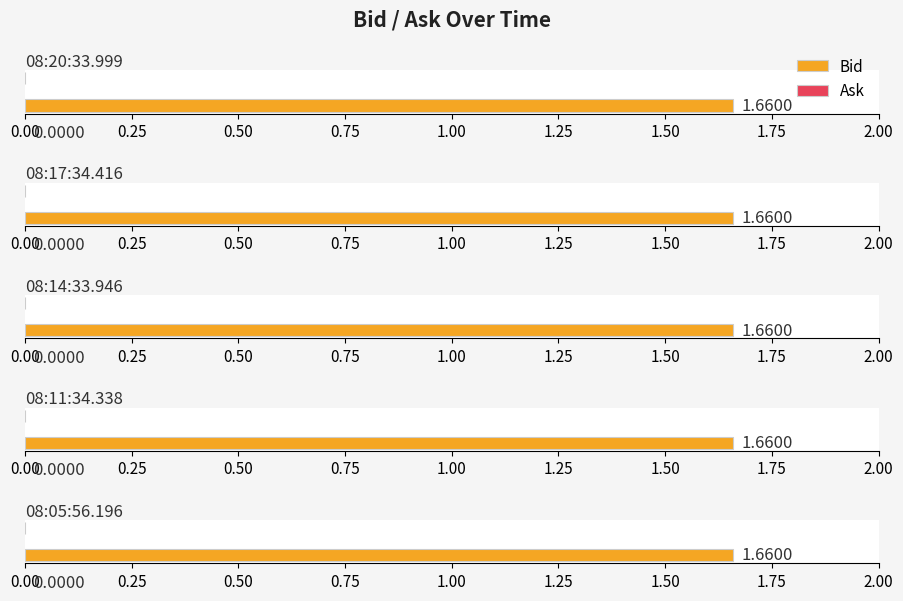

How many data points does each series have?

5